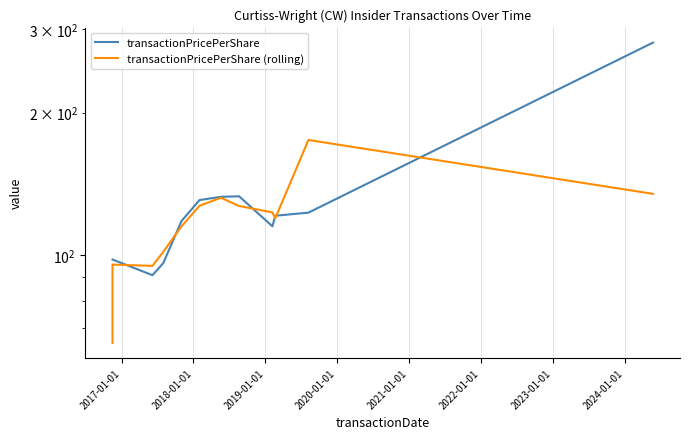

How many data points in transactionPricePerShare (rolling) are above 123?

6